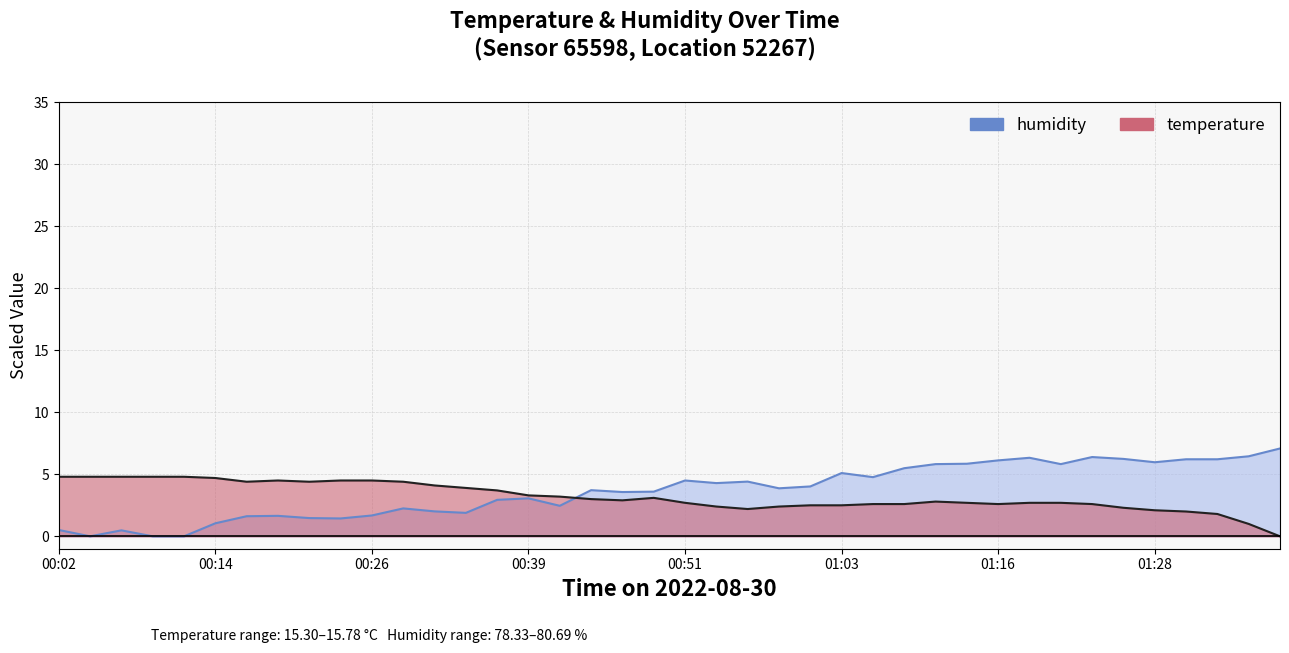

True or false: temperature and humidity cross at least once.

True